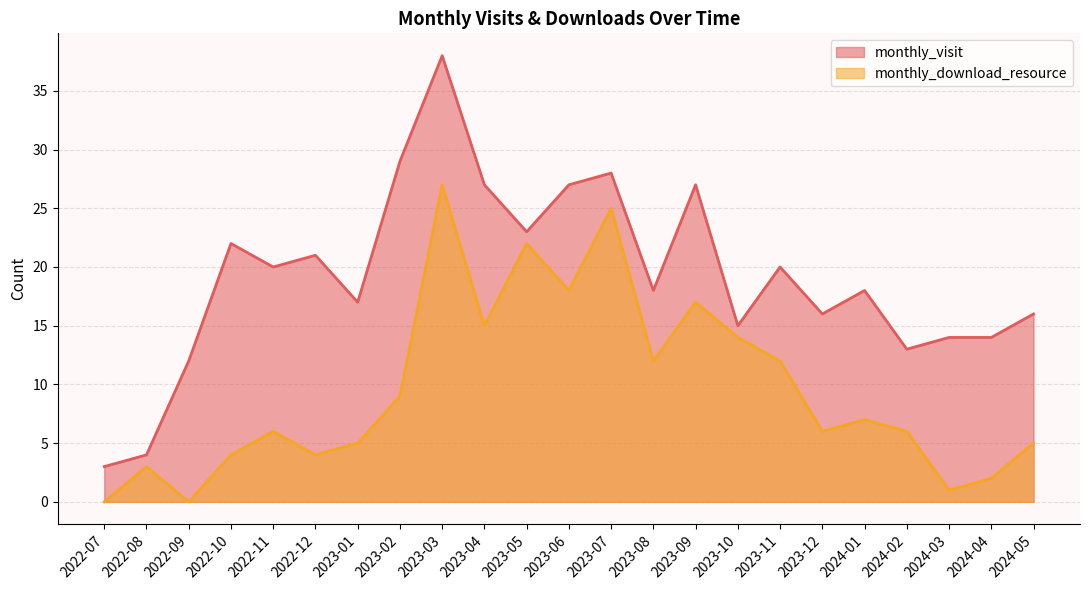

True or false: monthly_visit and monthly_download_resource intersect in this chart.

False